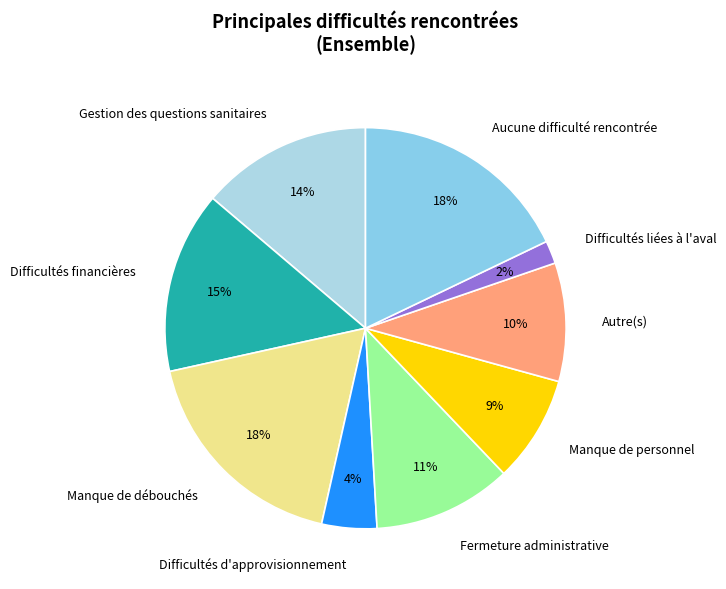

Does Manque de personnel account for over 50% of the chart?

No